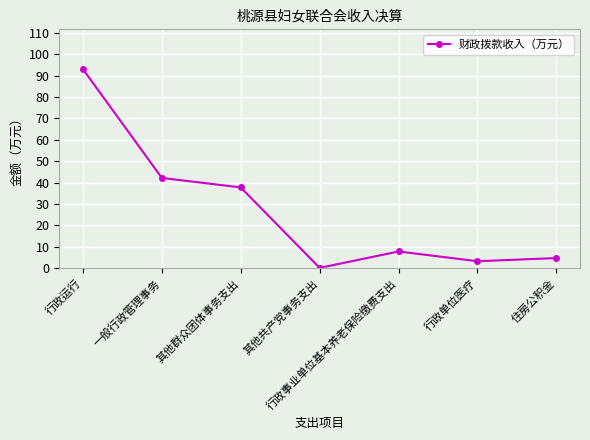

Reading left to right, transcribe all the data shown in this chart.

行政运行=93.0	一般行政管理事务=42.2	其他群众团体事务支出=37.7	其他共产党事务支出=0.1	行政事业单位基本养老保险缴费支出=7.8	行政单位医疗=3.2	住房公积金=4.7